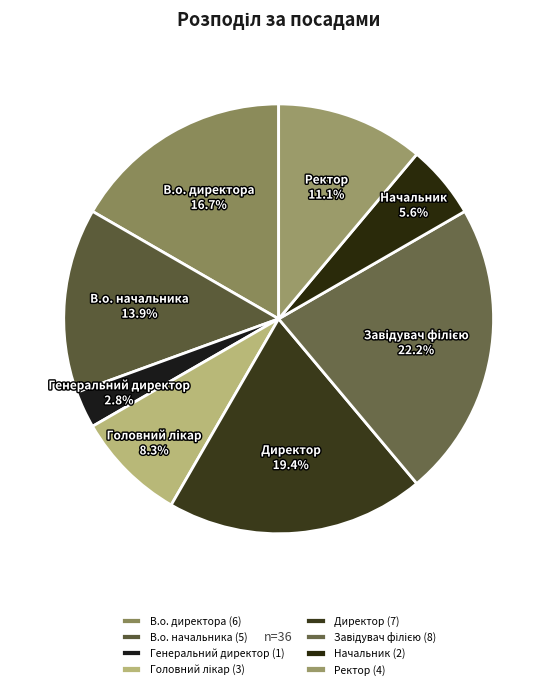

Count the number of slices in the pie.

8